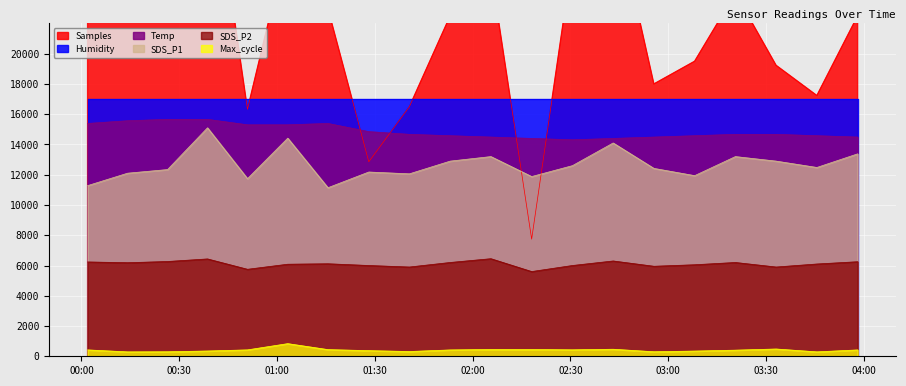

True or false: Temp and SDS_P2 cross at least once.

False